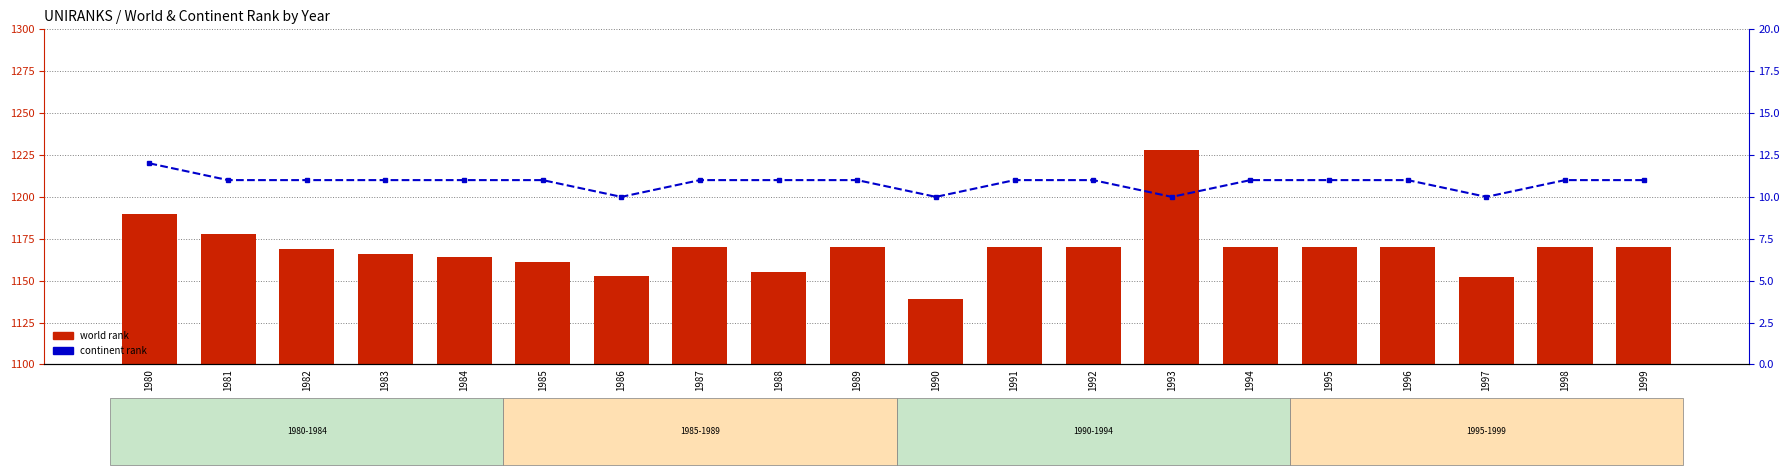

What is the average value of the continent rank series?

11